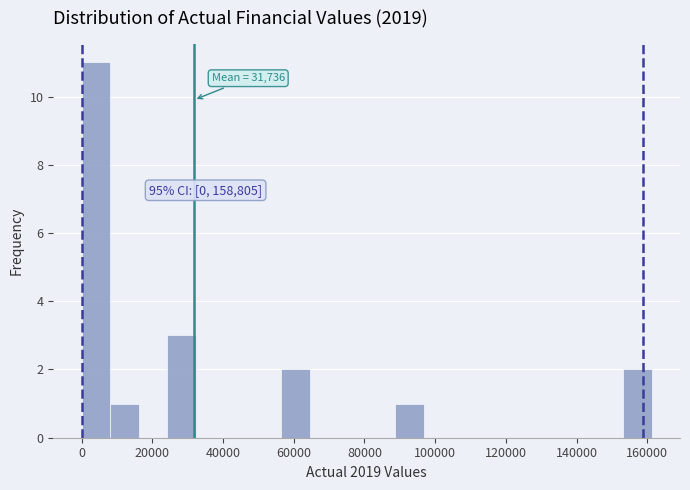

Which range on the x-axis has the tallest bar?

0 to 8000